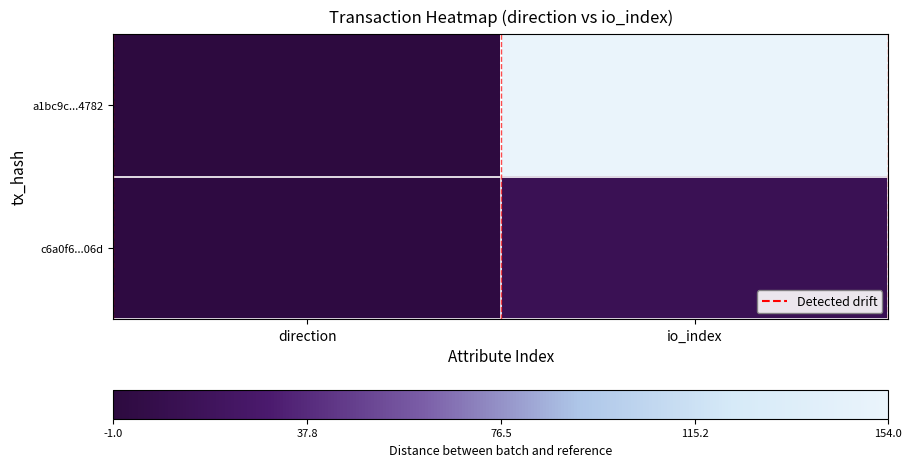

Rank the series at direction from lowest to highest value.

a1bc9c...4782, c6a0f6...06d